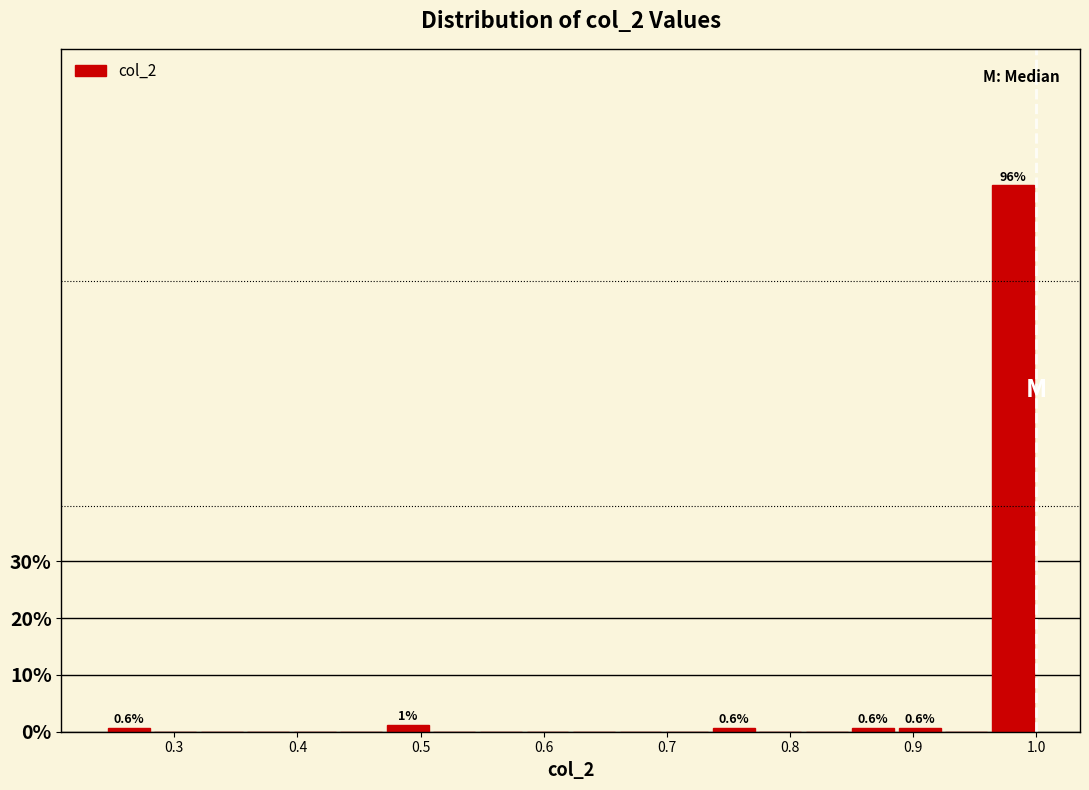

Around what value on the x-axis is the tallest bar? Give the approximate position of its centre, as read against the axis.

0.98